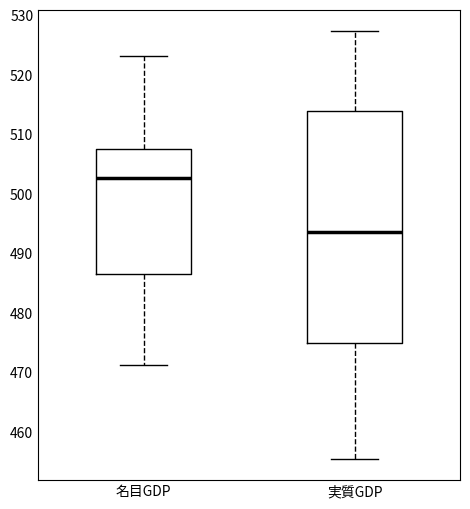

Reading left to right, transcribe this box plot: for each box, give where its median line is, the range the box spans, and where its two whiskers end, as read against the y-axis. The values are not printed on the chart, so give them approximately, as read against the axis.

名目GDP: median 503, box 487 to 507, whiskers 471 to 523
実質GDP: median 494, box 475 to 514, whiskers 455 to 527